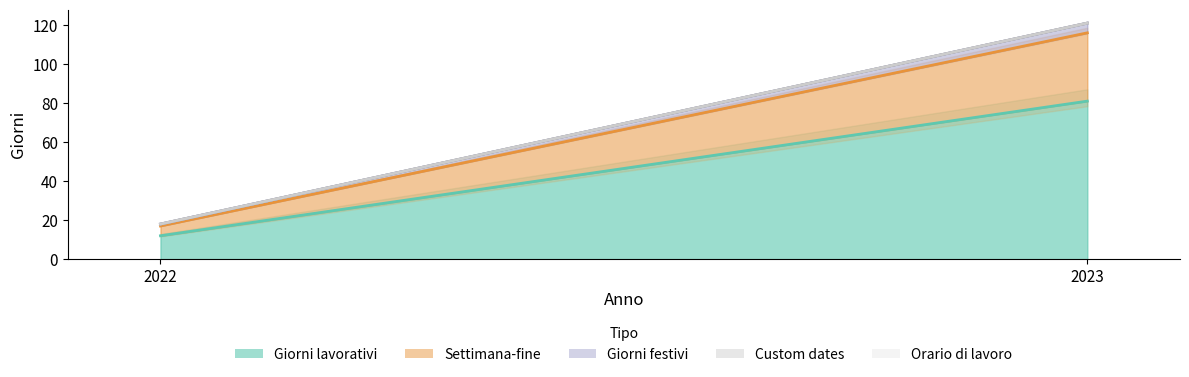

Which category has the highest value across all series?

2023